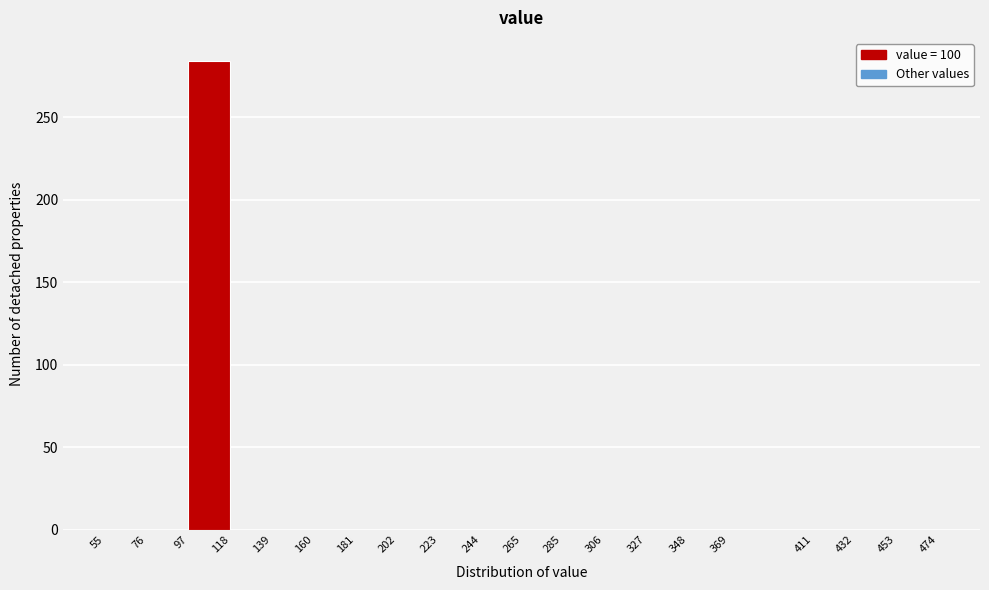

How tall is the bar that spans 97 to 118 on the x-axis? The values are not printed on the chart, so give them approximately, as read against the axis.

285